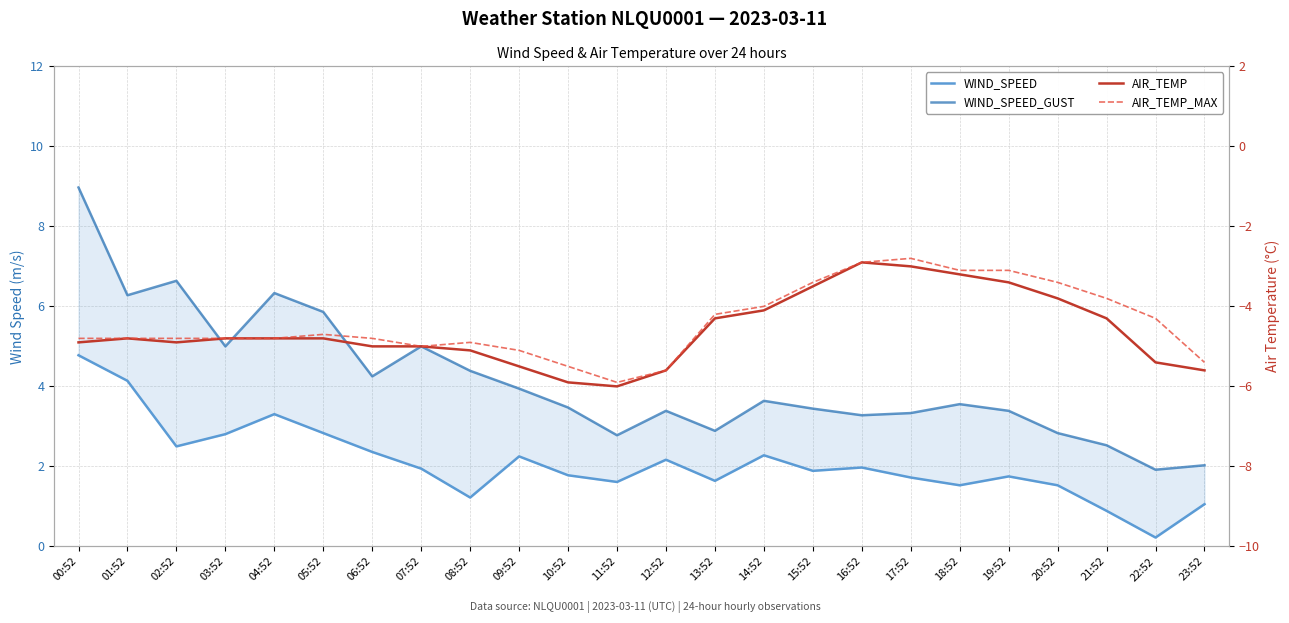

How many interior local valleys does the WIND_SPEED_GUST series have?

7